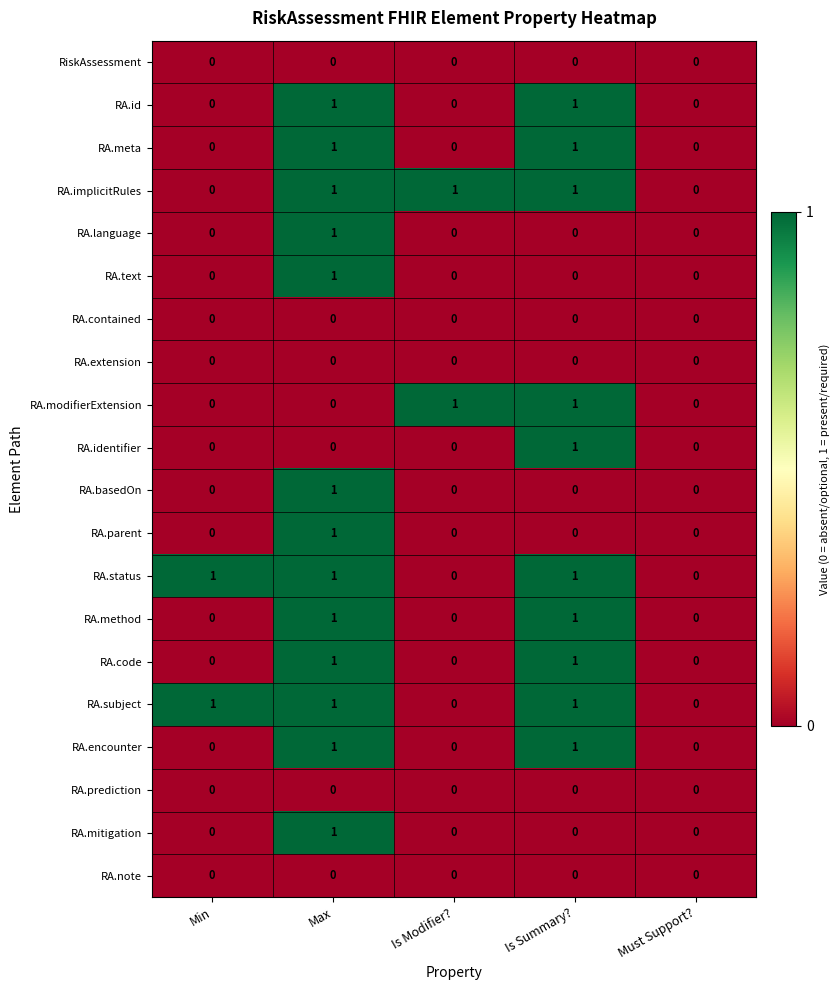

Count the RA.basedOn values in the range 0 to 1.

5